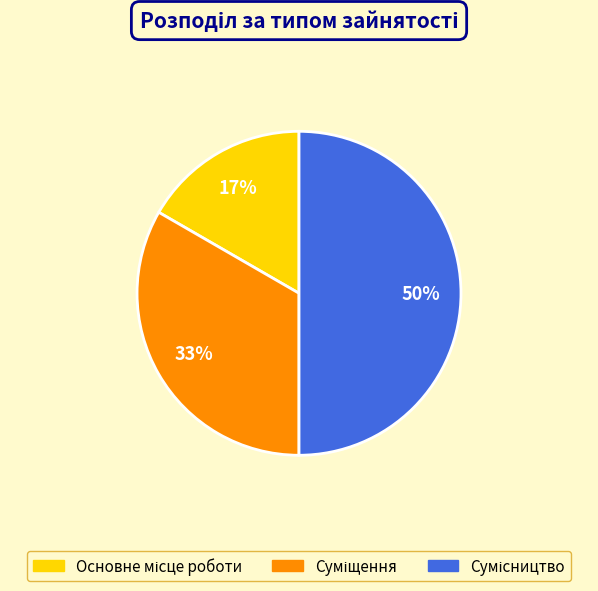

To the nearest percent, what is the difference between the largest and smallest slice percentages?

33%